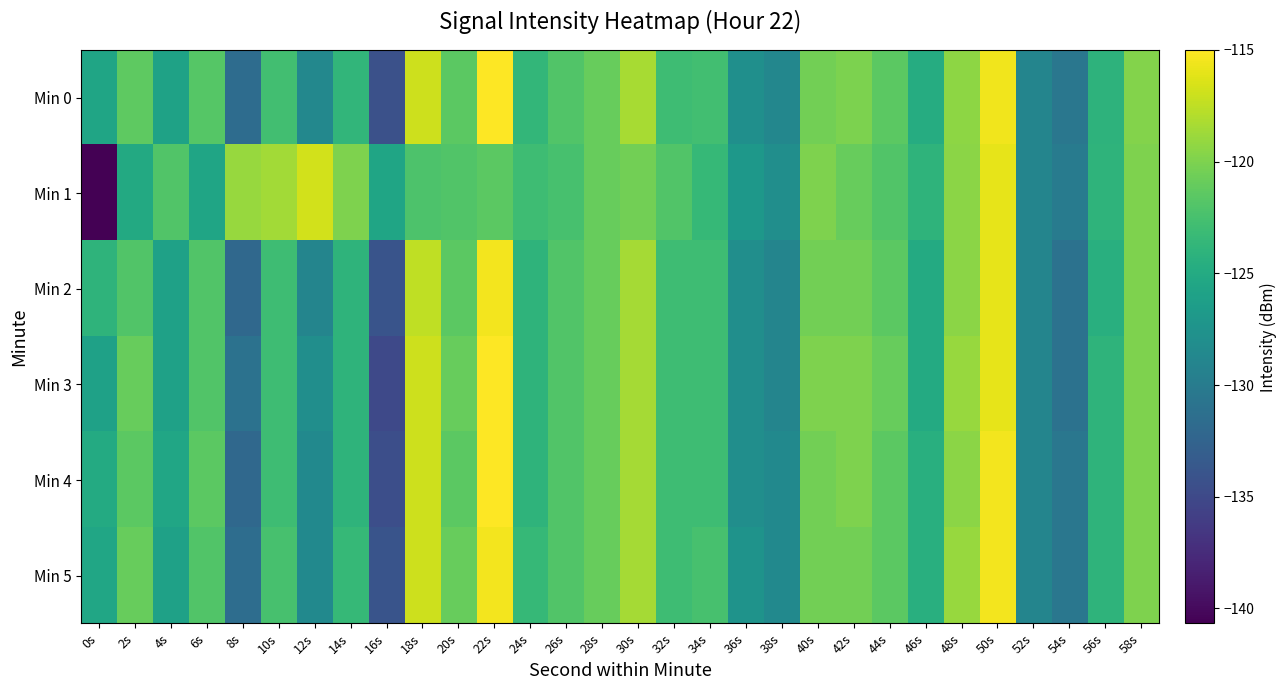

How many series are shown in this chart?

6